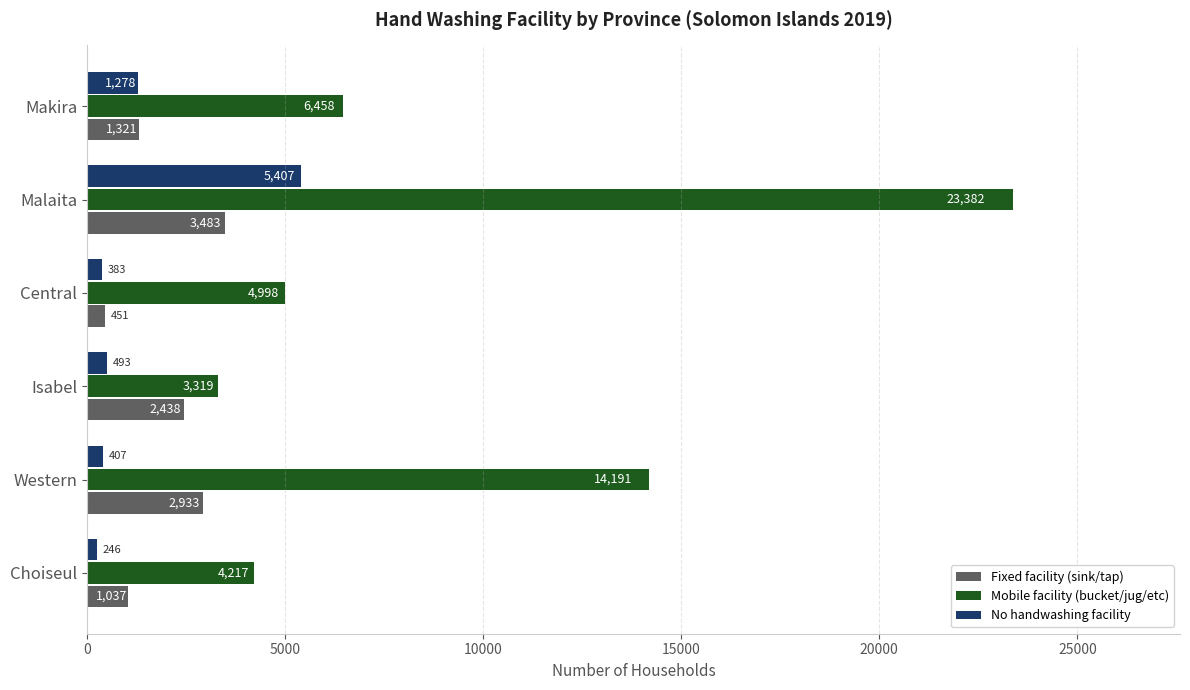

At which label is No handwashing facility closest to 2826?

Makira